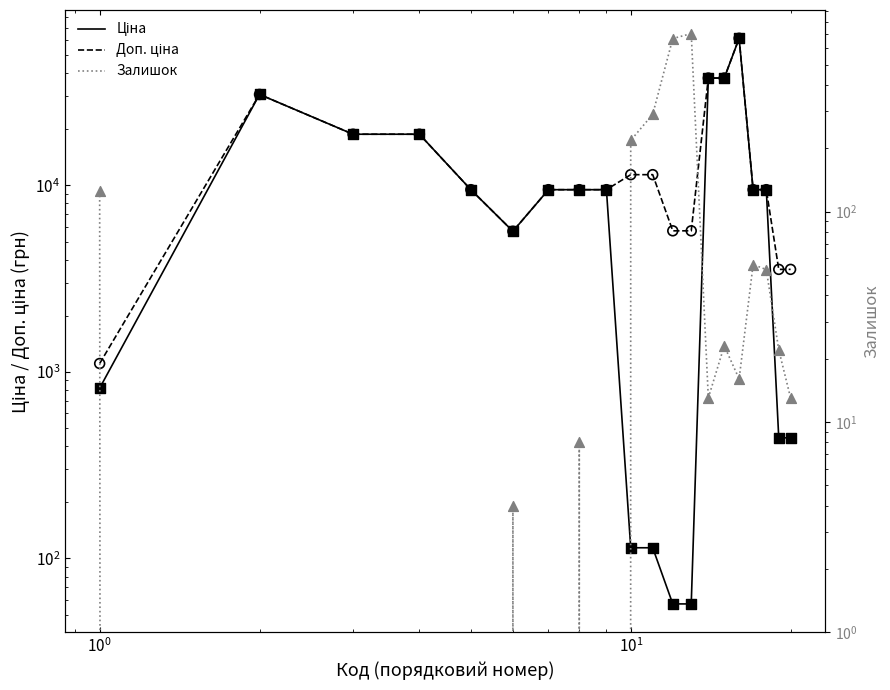

What are all the series names shown in the legend?

Ціна, Доп. ціна, Залишок